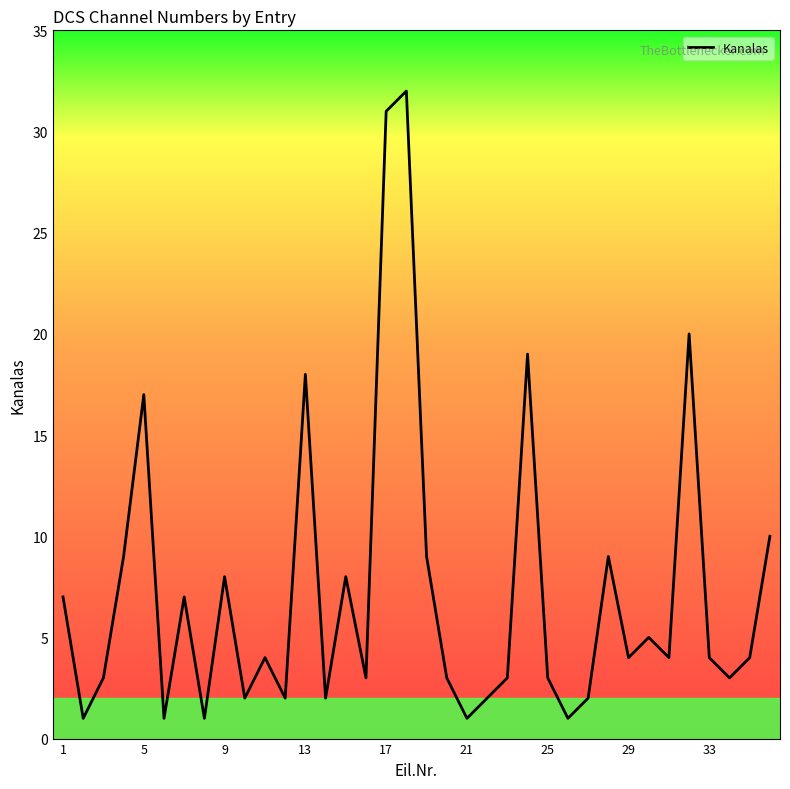

What is the maximum value shown in the chart?

32